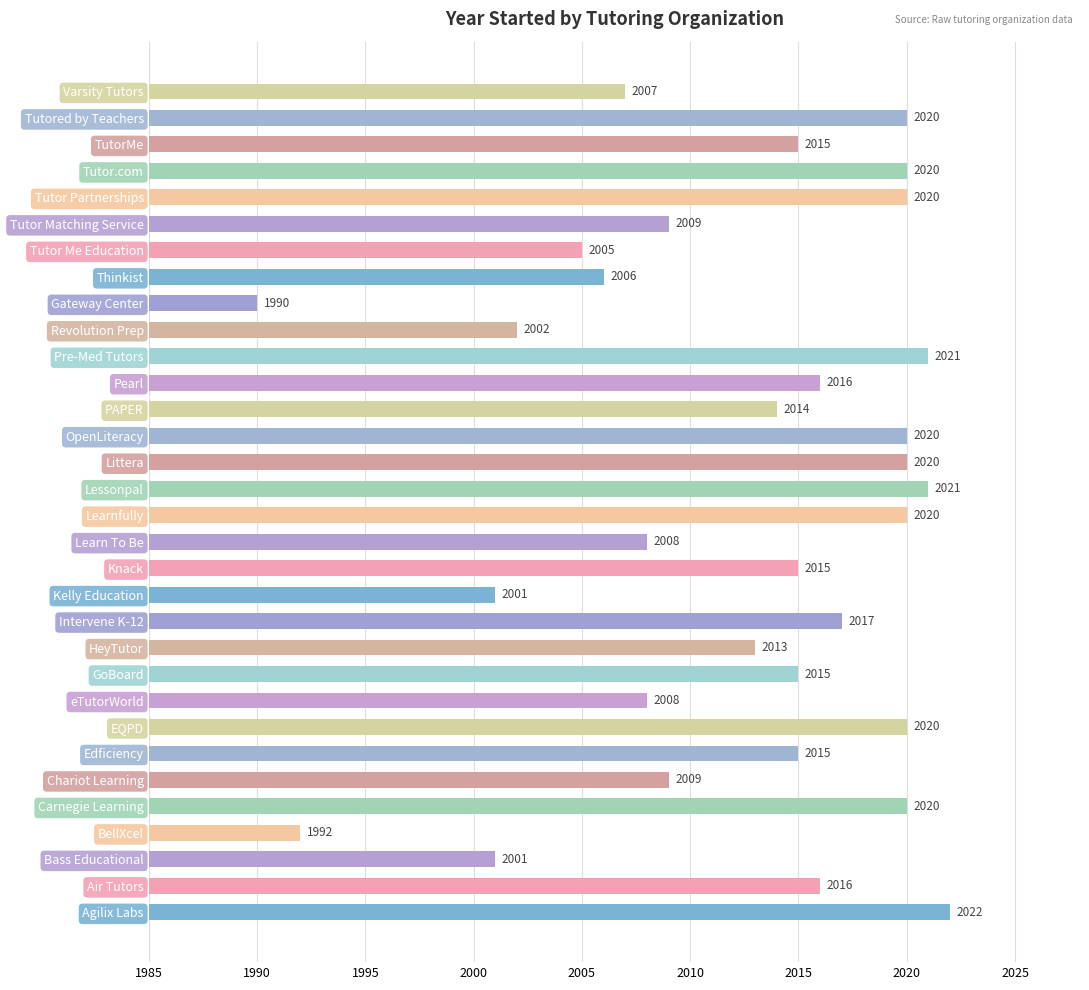

At which label is the value closest to 2006?

Thinkist